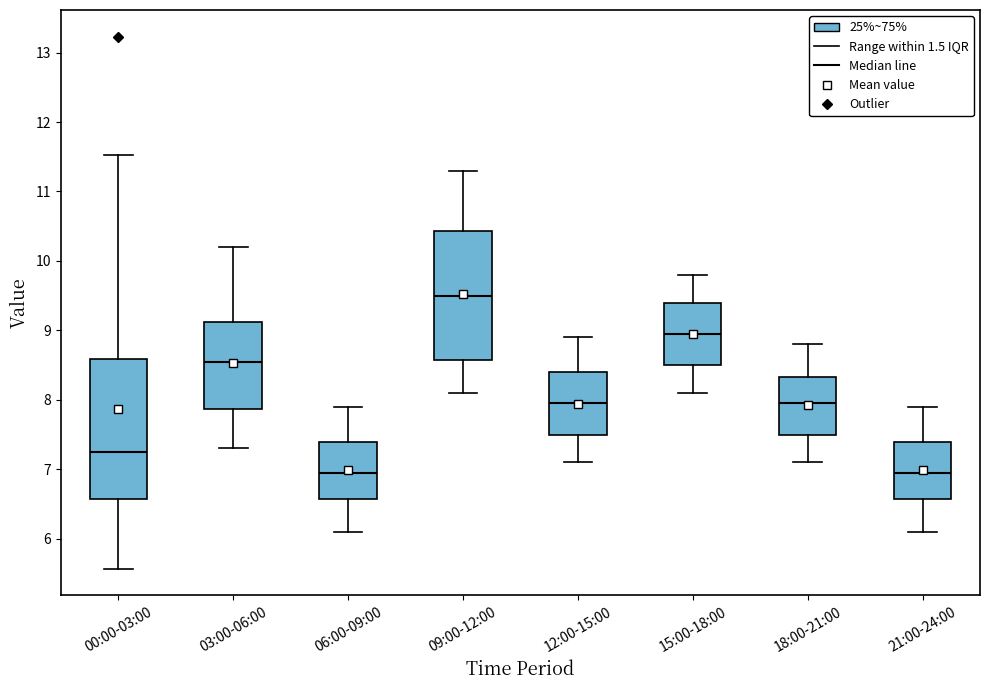

Which box's median line is the highest?

09:00-12:00